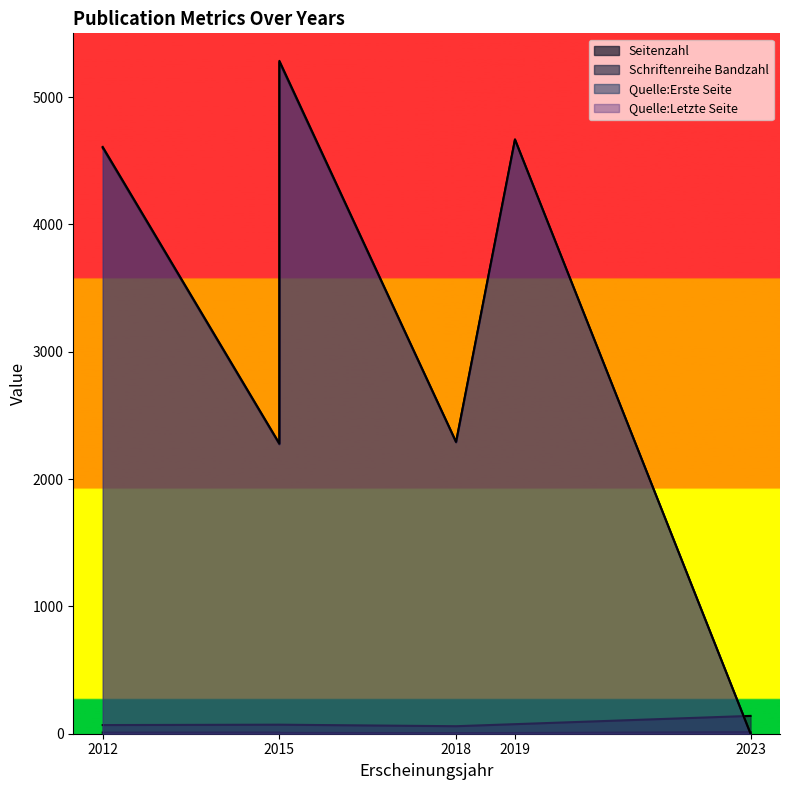

What is the total value across all series at 2015?

4633